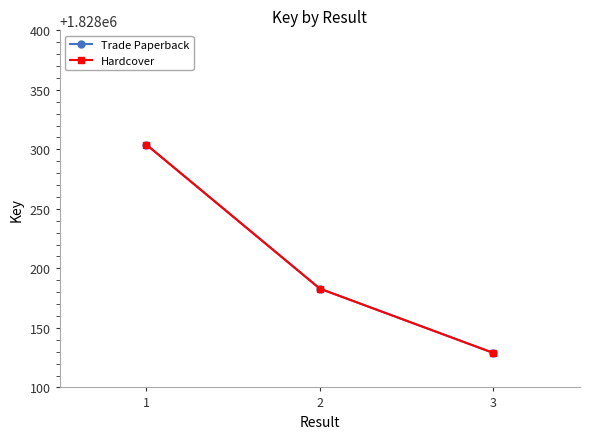

True or false: Trade Paperback has a value of 2578985 at 2.

False